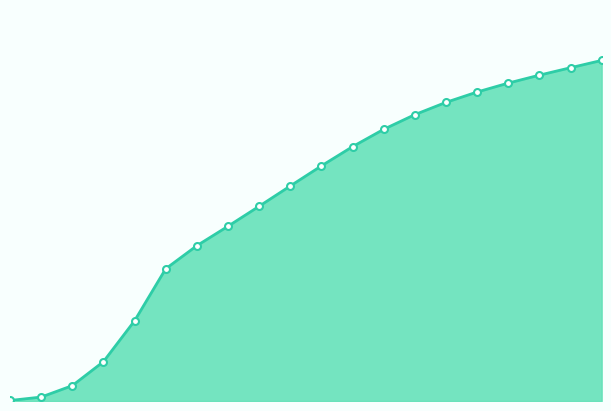

Does the chart have visible grid lines?

No